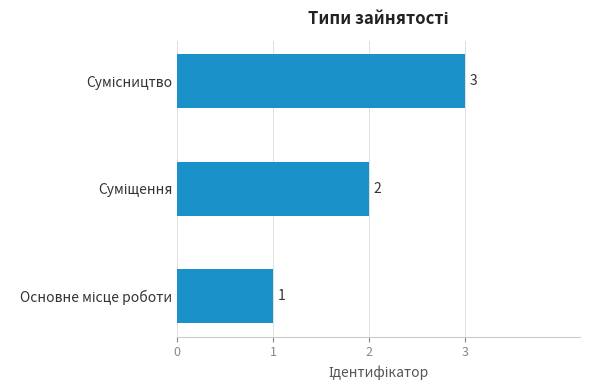

Count the values in the range 1 to 3.

3